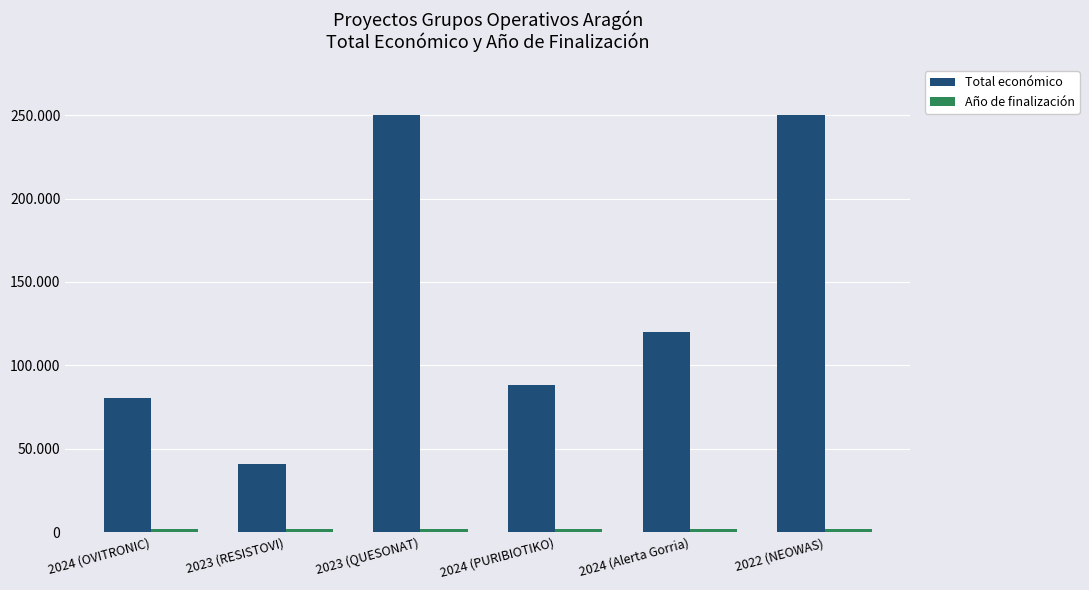

What is the difference between the Año de finalización values at 2024 (OVITRONIC) and 2023 (RESISTOVI)?

10